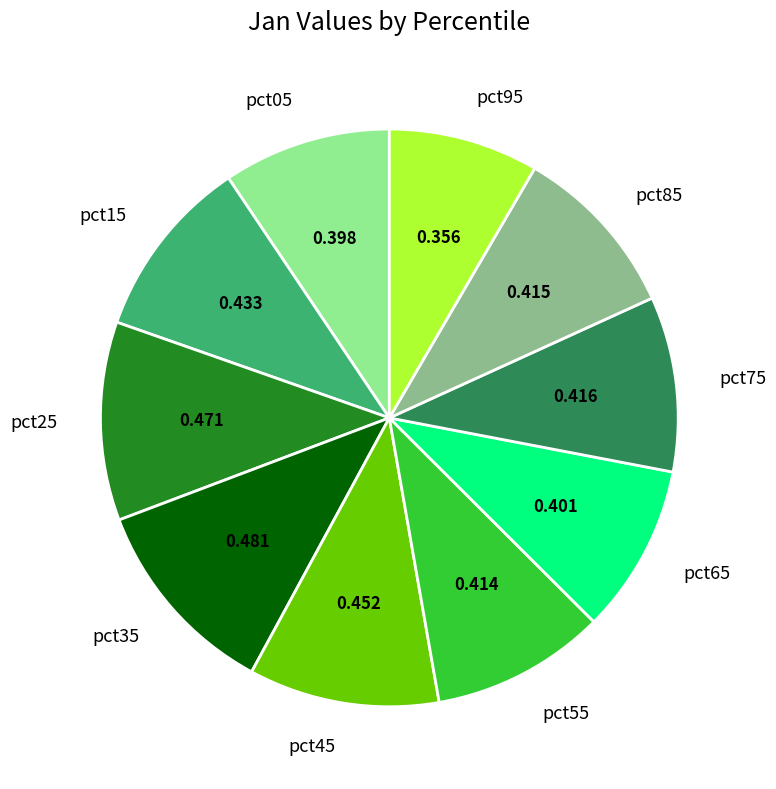

How many slices are in this pie chart?

10